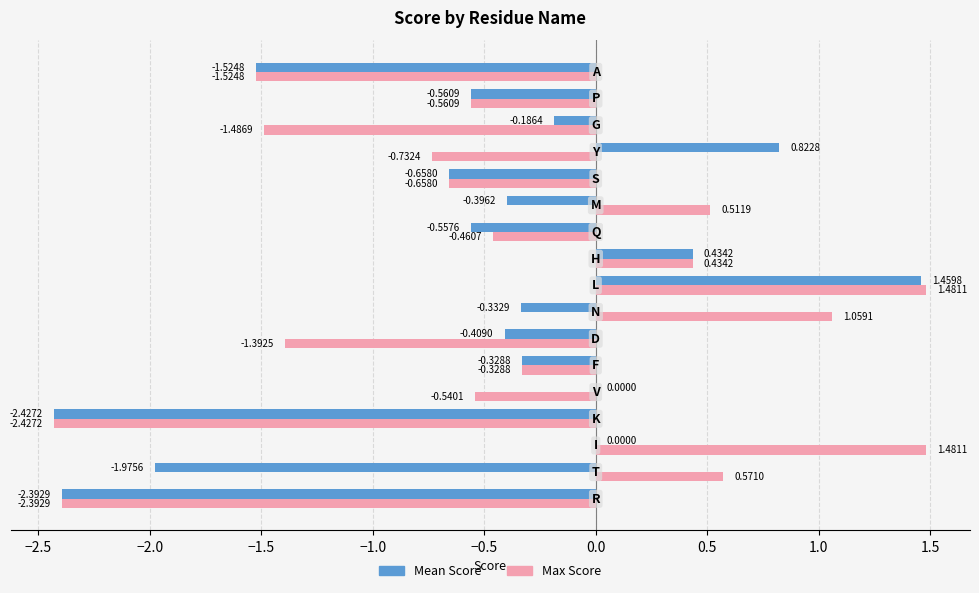

Between K and D, which series saw the biggest shift?

Mean Score